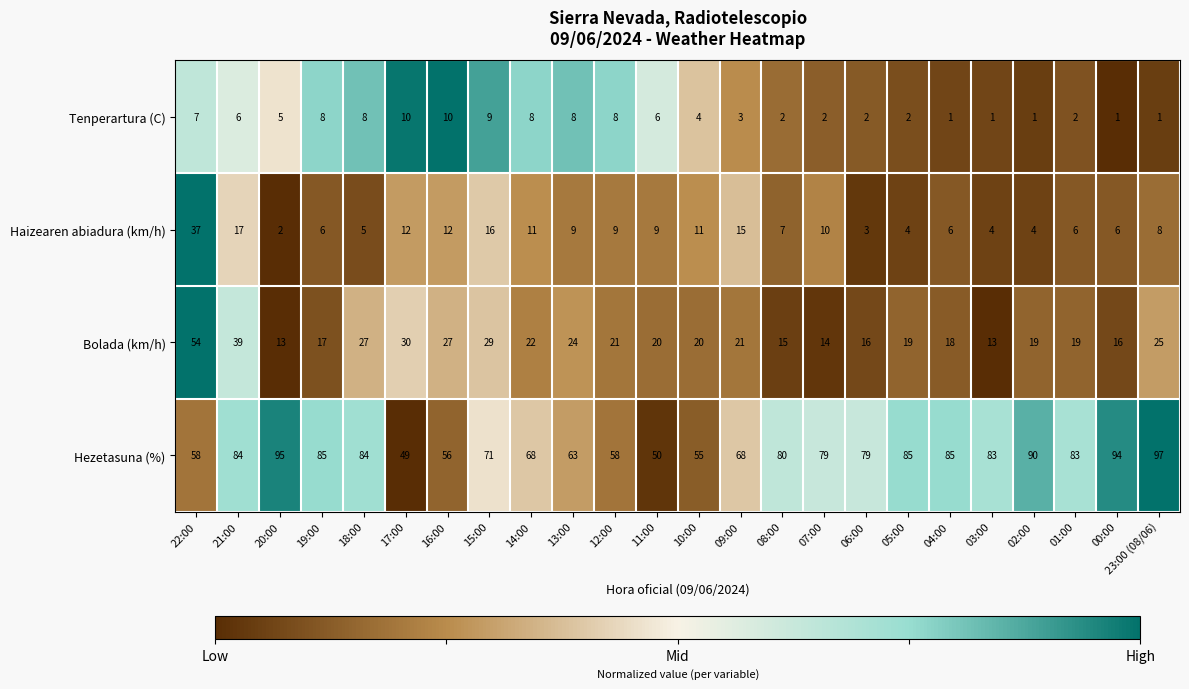

At 04:00, list the series in order from smallest to largest.

Tenperartura (C), Haizearen abiadura (km/h), Bolada (km/h), Hezetasuna (%)